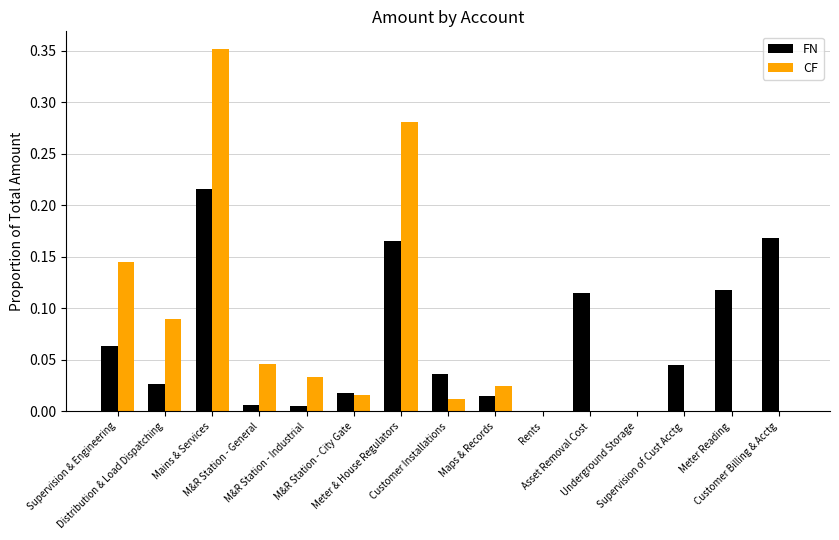

What is the sum of all CF values?

1.0